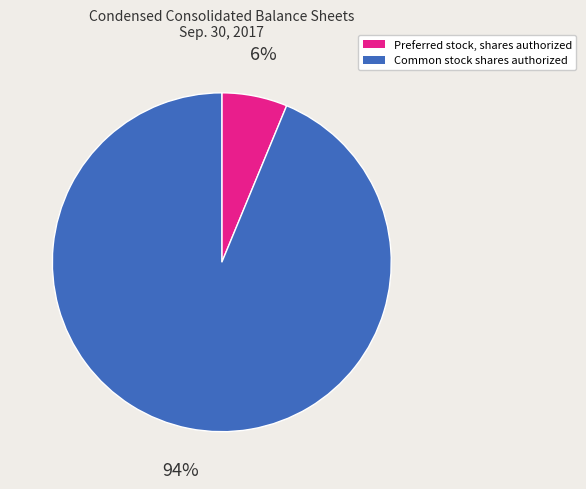

Combined, do Common stock shares authorized and Preferred stock, shares authorized account for over 50%?

Yes